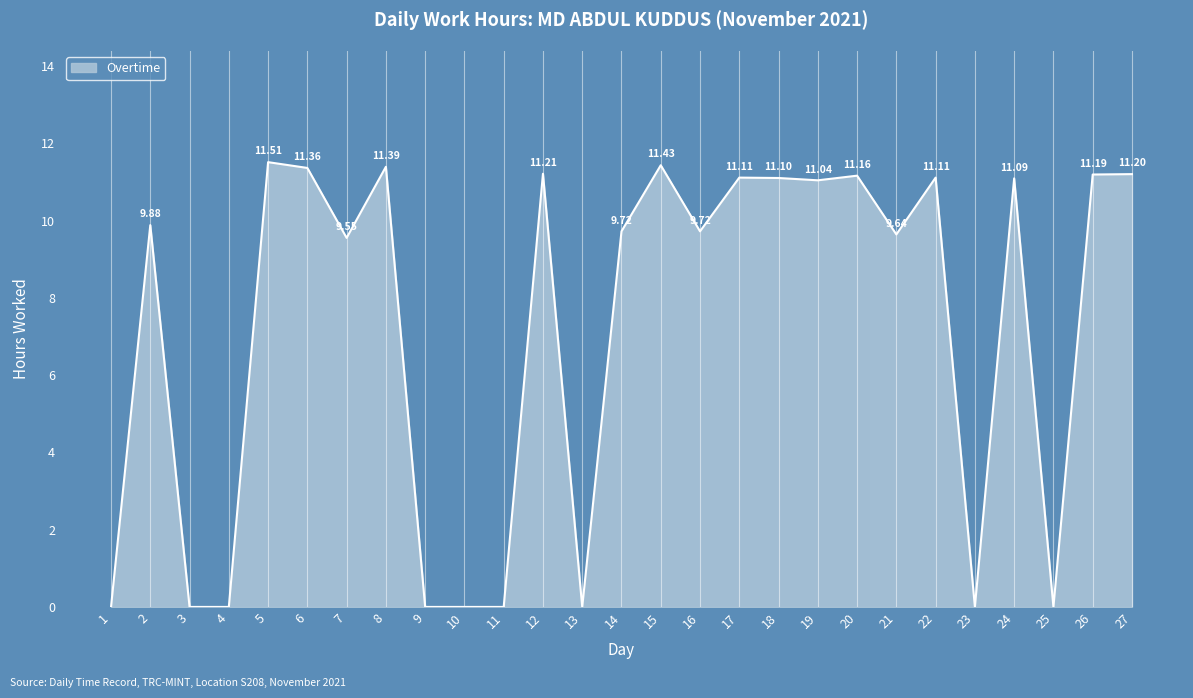

Count the number of values greater than 9.

18